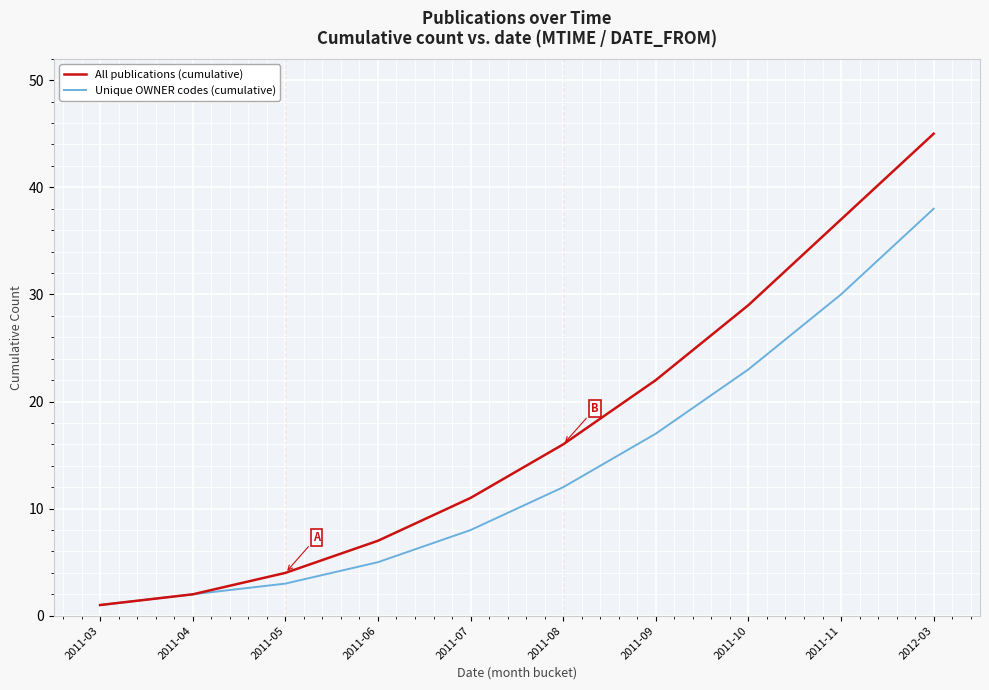

Does the chart display data point markers on the line(s)?

No